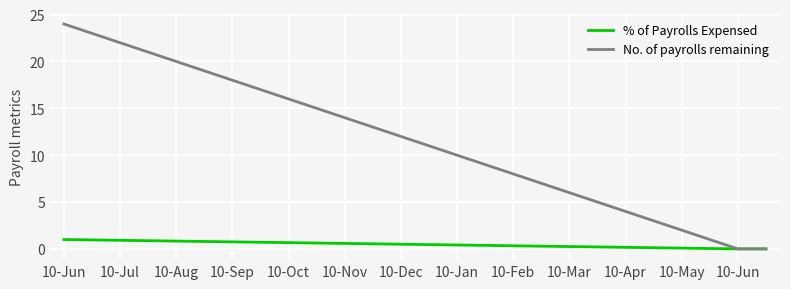

Count the number of categories in the chart.

26